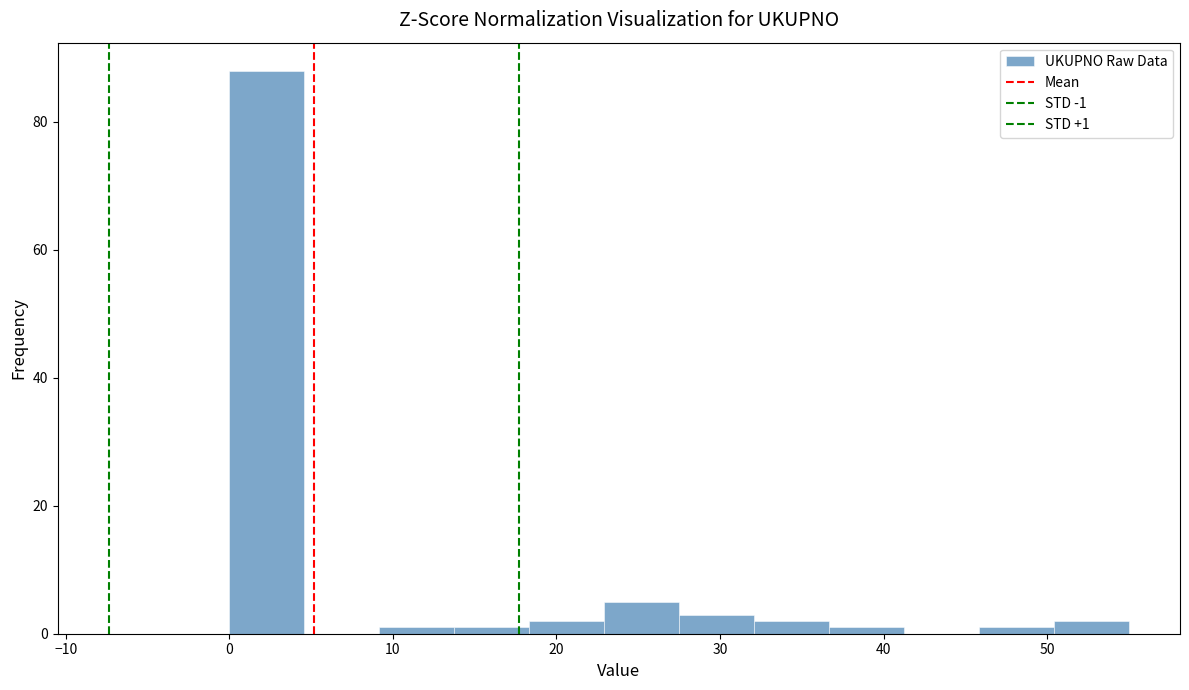

Over which range of the x-axis is the bar tallest?

0 to 5